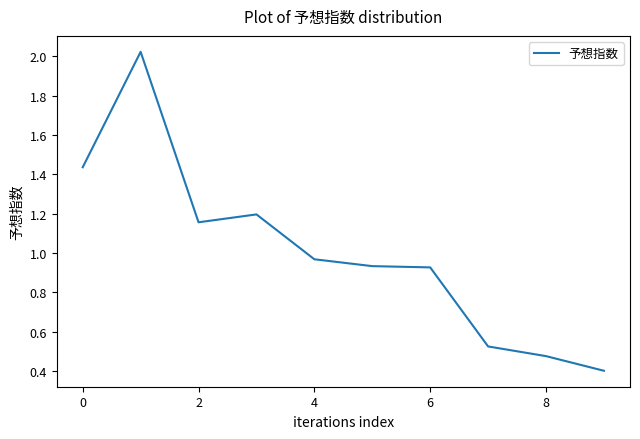

What is the minimum value shown in the chart?

0.4